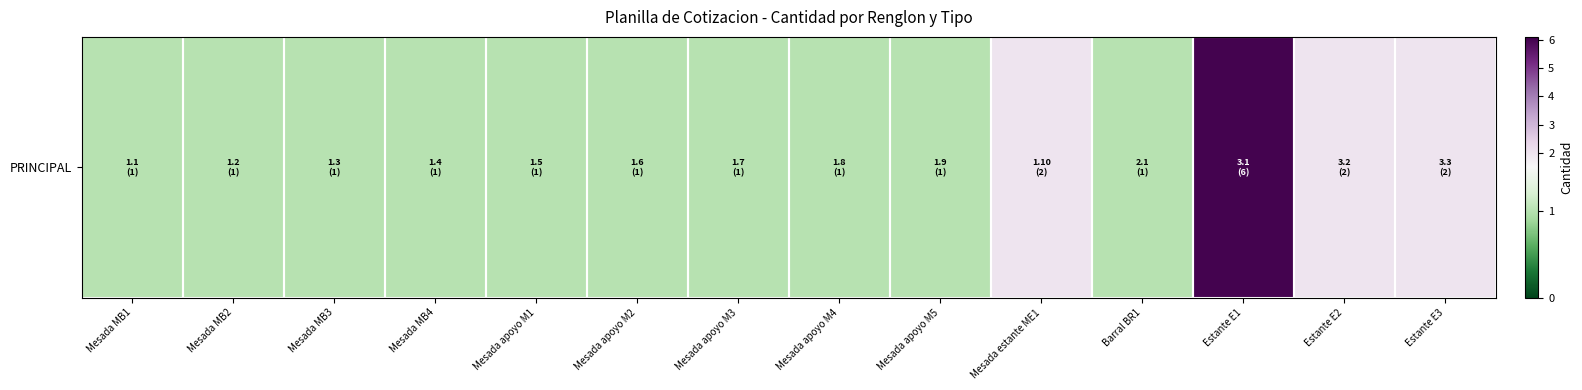

The value at Mesada apoyo M1 is 2. True or false?

False